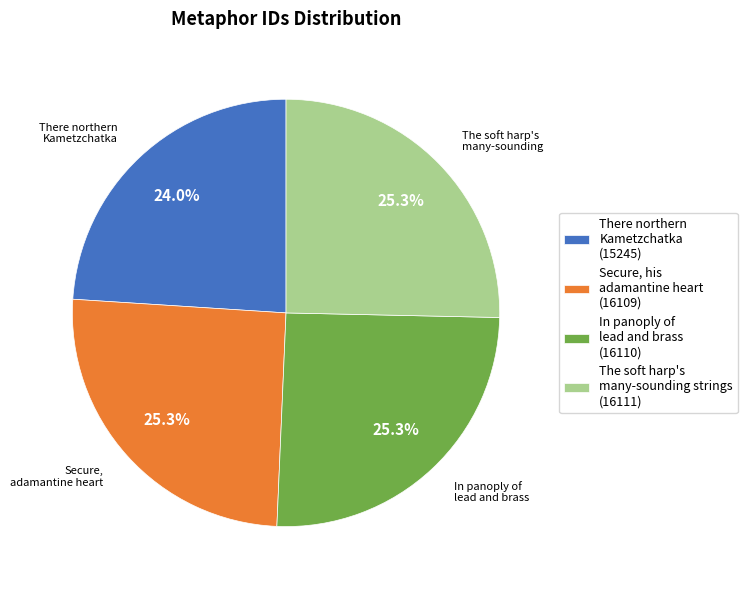

Which slice is the smallest?

There northern Kametzchatka